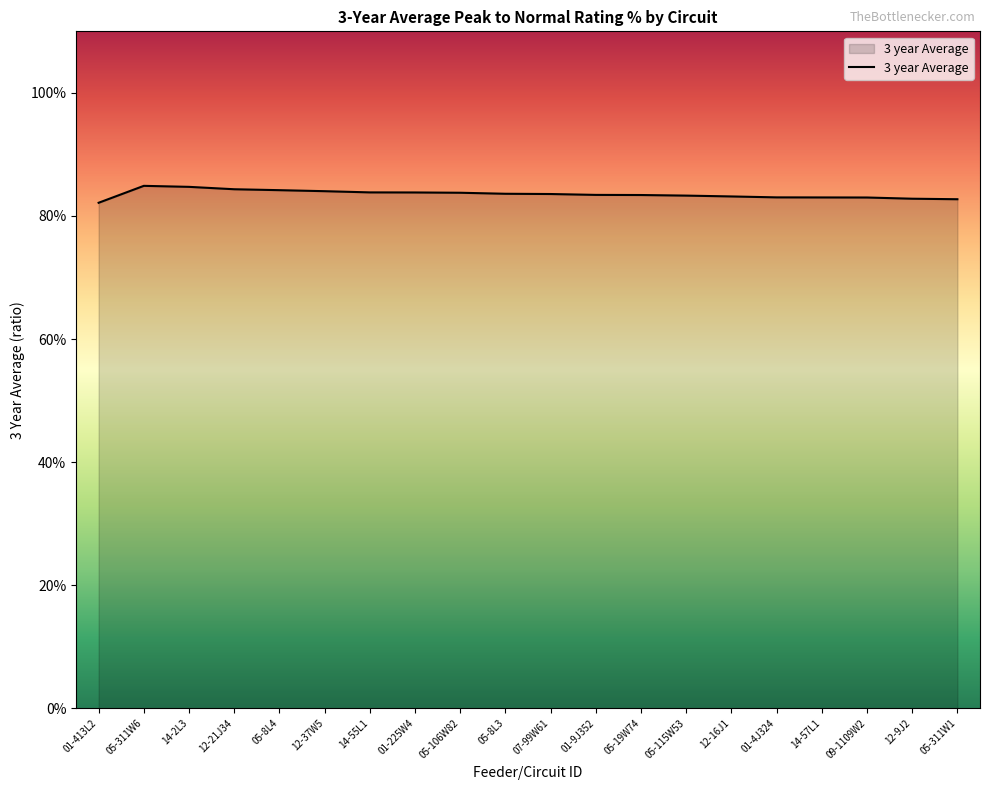

Does the chart display data point markers on the line(s)?

No